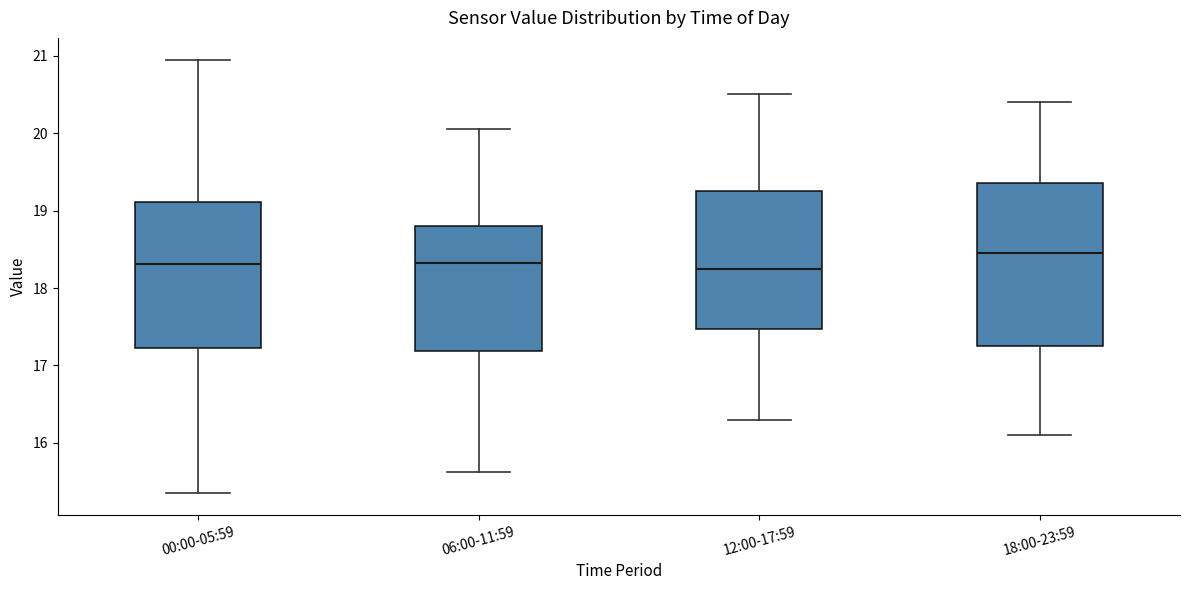

Reading left to right, read every box against the y-axis: the position of its median line, the range the box covers, and the ends of its whiskers. The values are not printed on the chart, so give them approximately, as read against the axis.

00:00-05:59: median 18.3, box 17.2 to 19.1, whiskers 15.4 to 21.0
06:00-11:59: median 18.3, box 17.2 to 18.8, whiskers 15.6 to 20.1
12:00-17:59: median 18.3, box 17.5 to 19.3, whiskers 16.3 to 20.5
18:00-23:59: median 18.5, box 17.3 to 19.4, whiskers 16.1 to 20.4